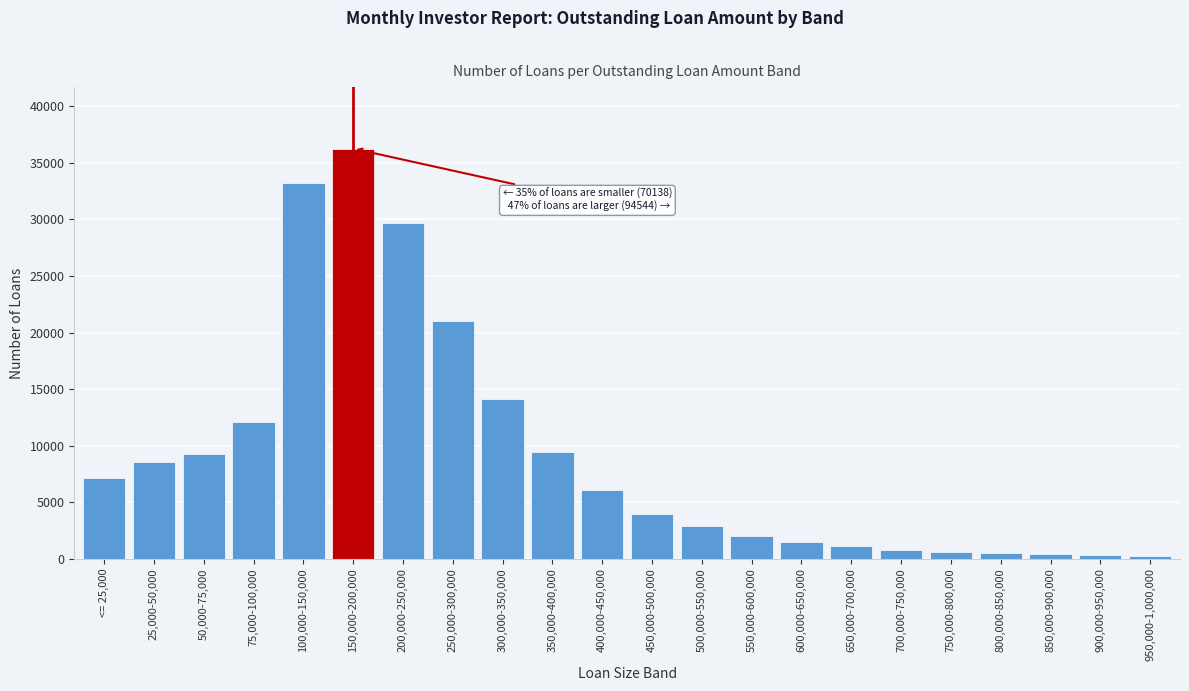

What is the label of the 2nd bar from the right?

900,000-950,000